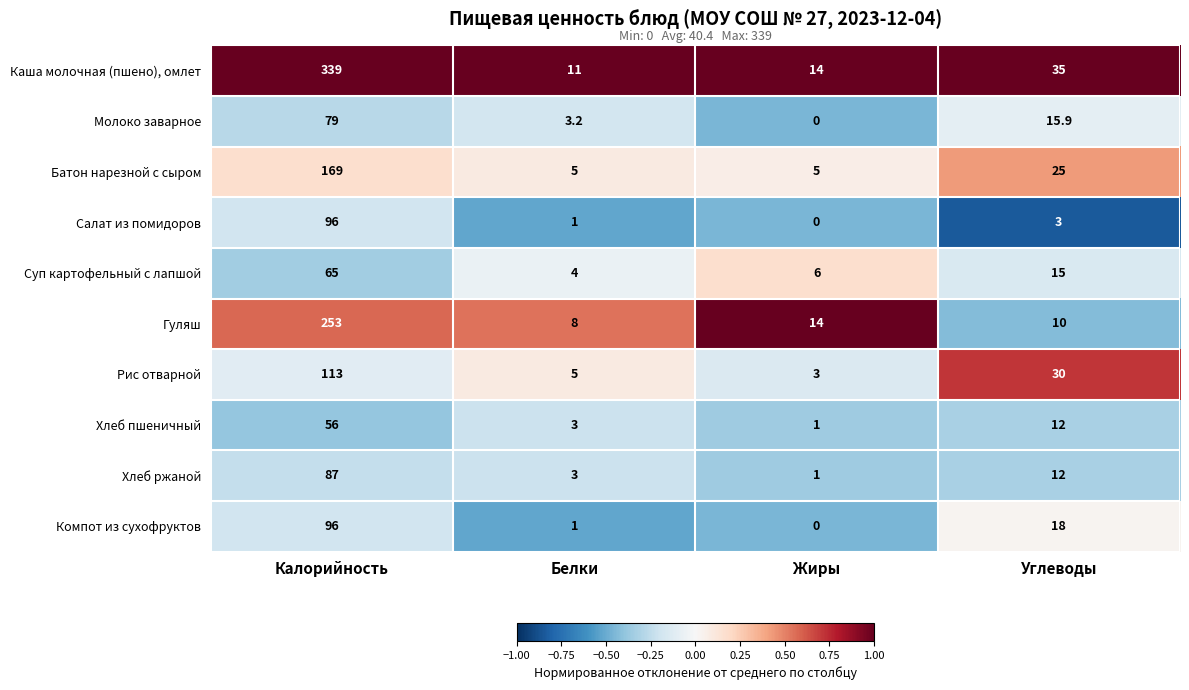

Which series has the largest total across all categories?

Каша молочная (пшено), омлет